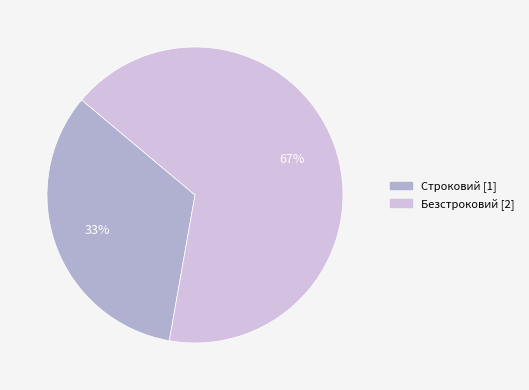

Which slice represents more than half of the pie?

Безстроковий